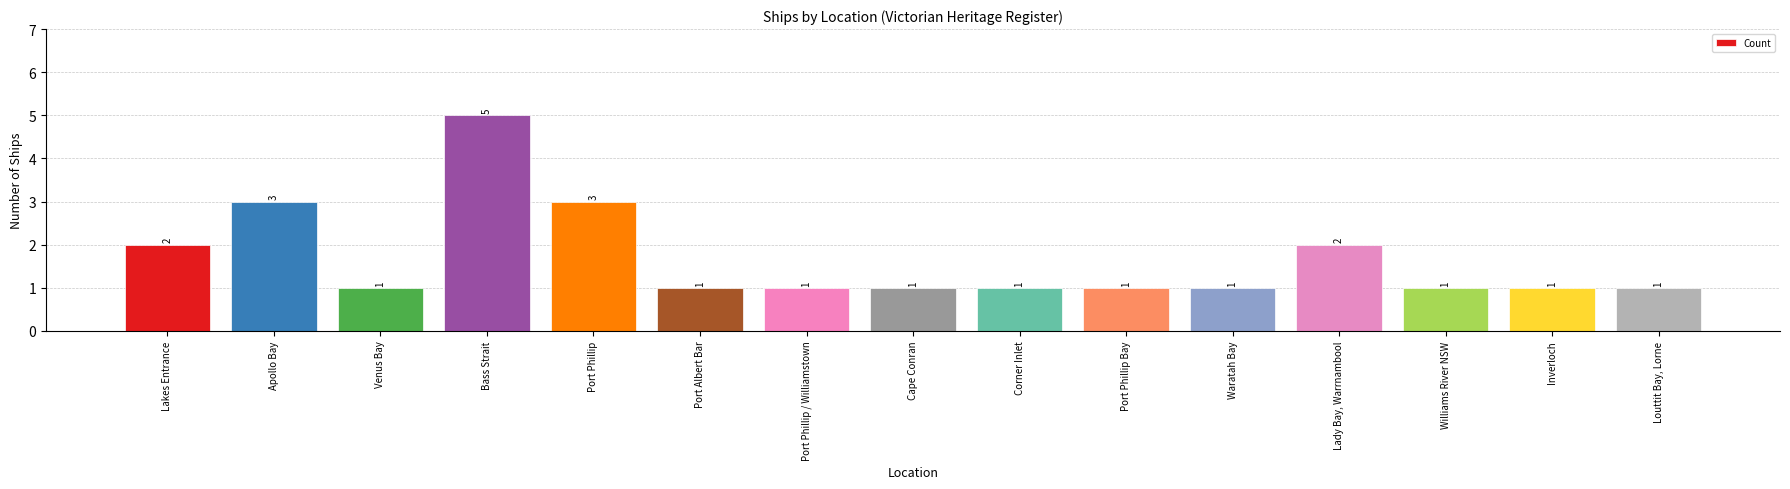

Count the number of values greater than 1.

5